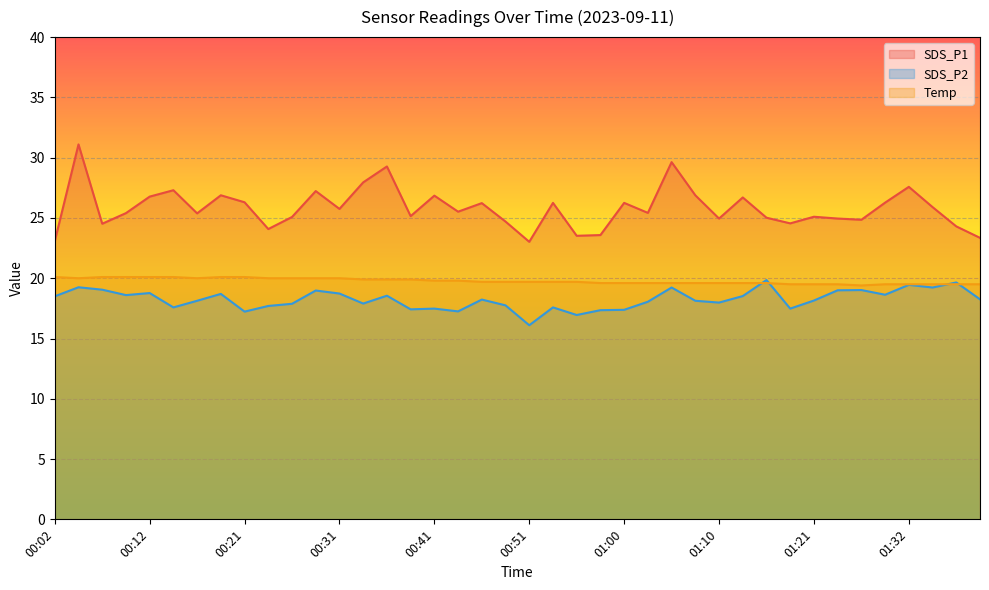

What is the maximum value shown in the chart?

31.1